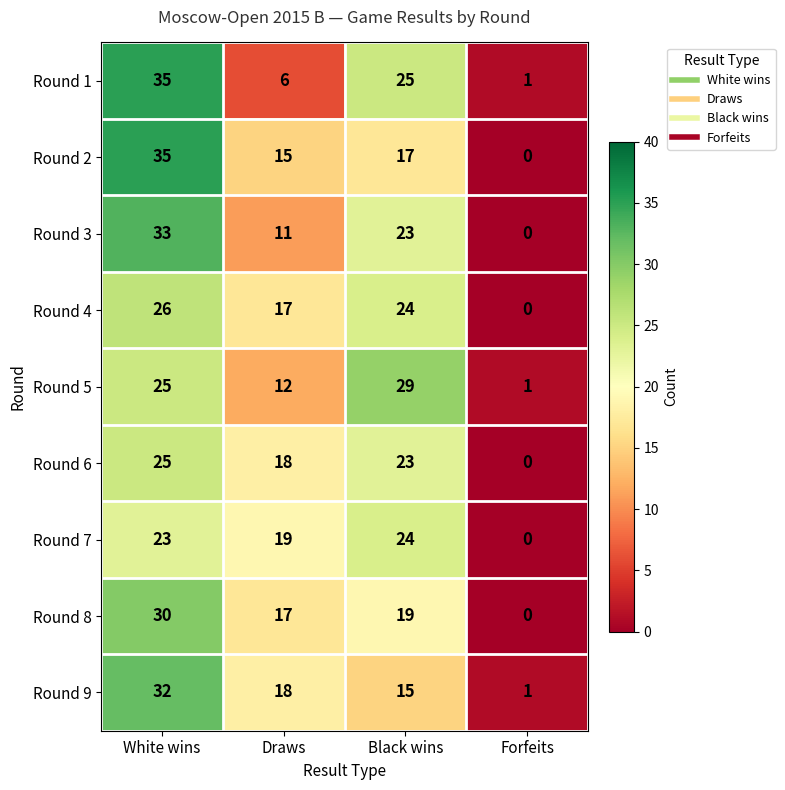

What is the total value across all series at Black wins?

199